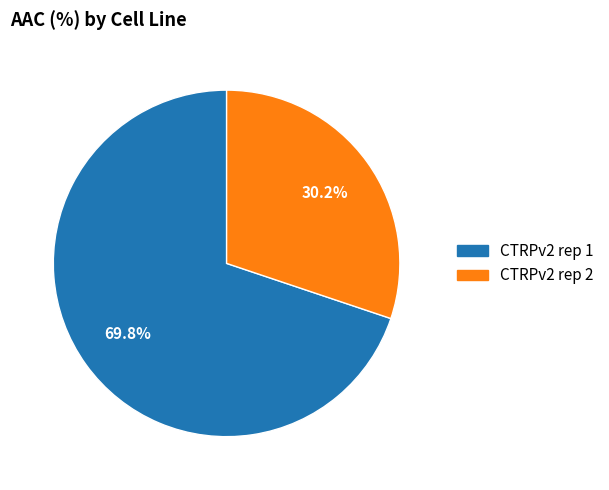

Approximately how many times larger is the value at CTRPv2 rep 2 compared to CTRPv2 rep 1?

0.4